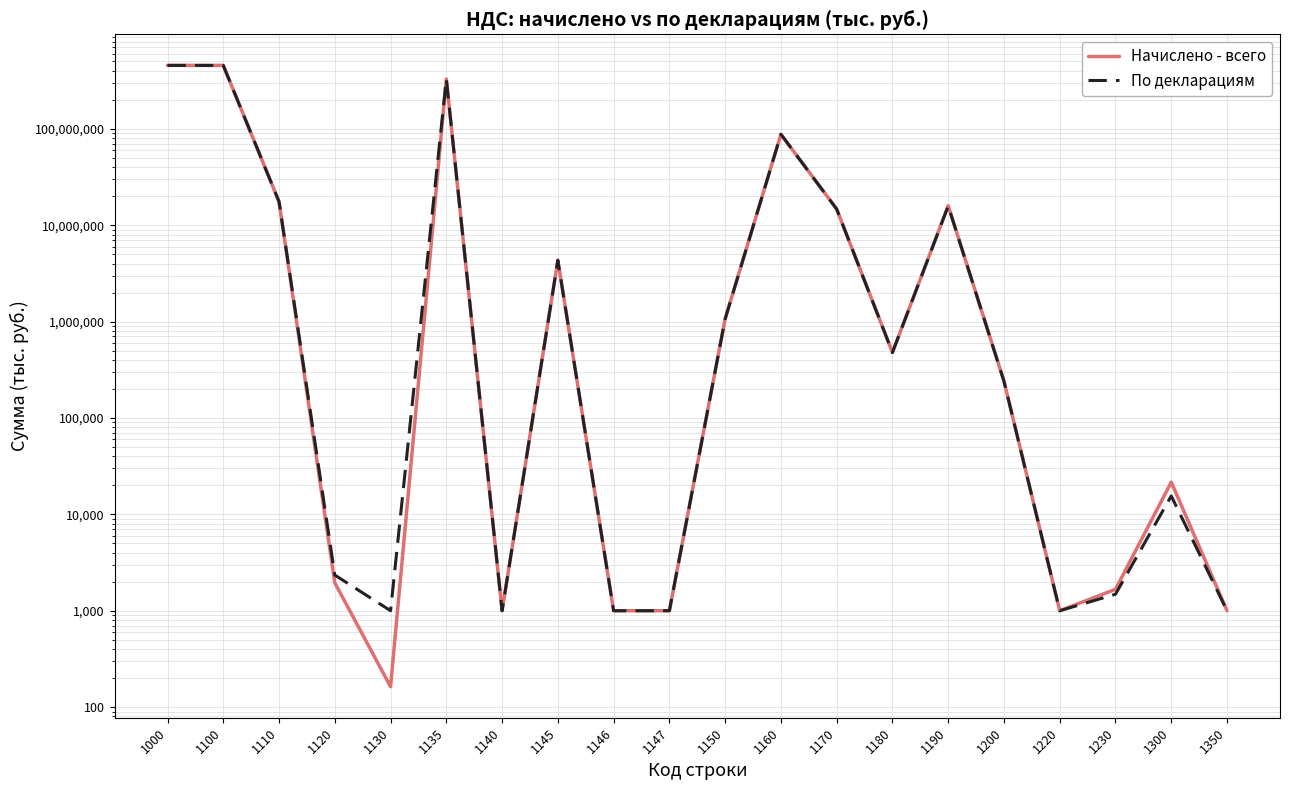

Is the value of По декларациям at 1300 greater than the value of Начислено - всего at 1000?

No